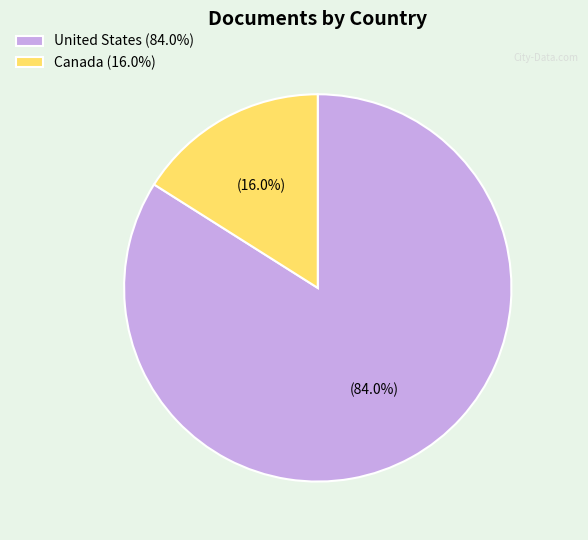

Which category accounts for the majority?

United States